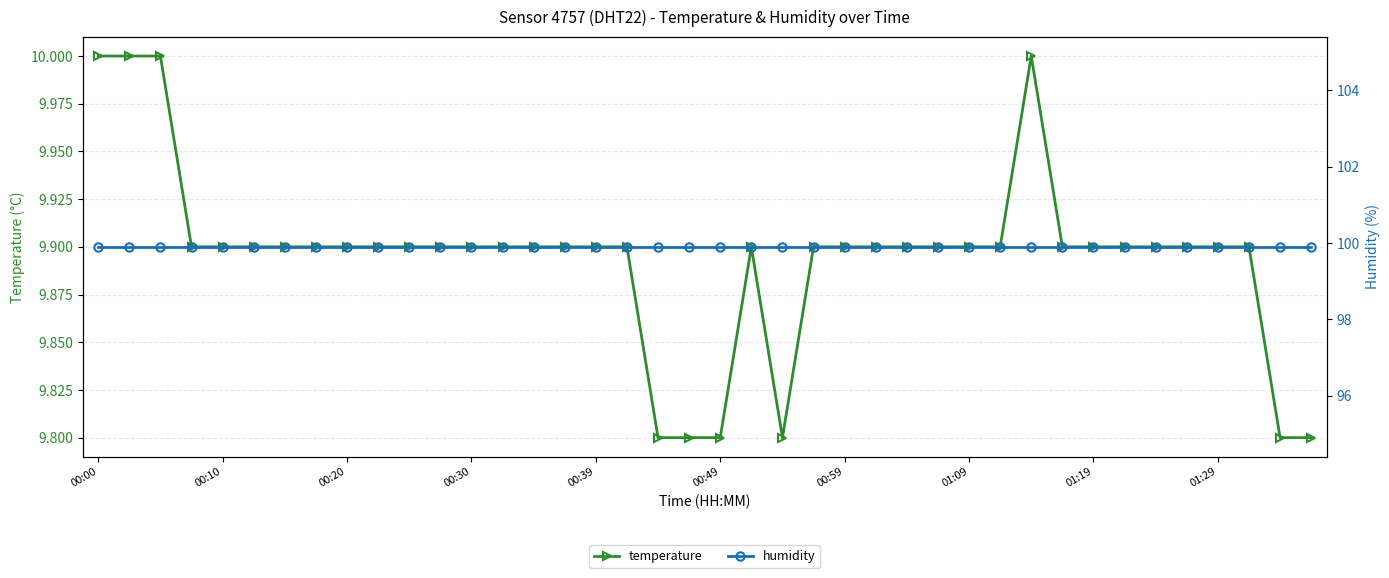

List the series in order of their peak value, highest first.

humidity, temperature